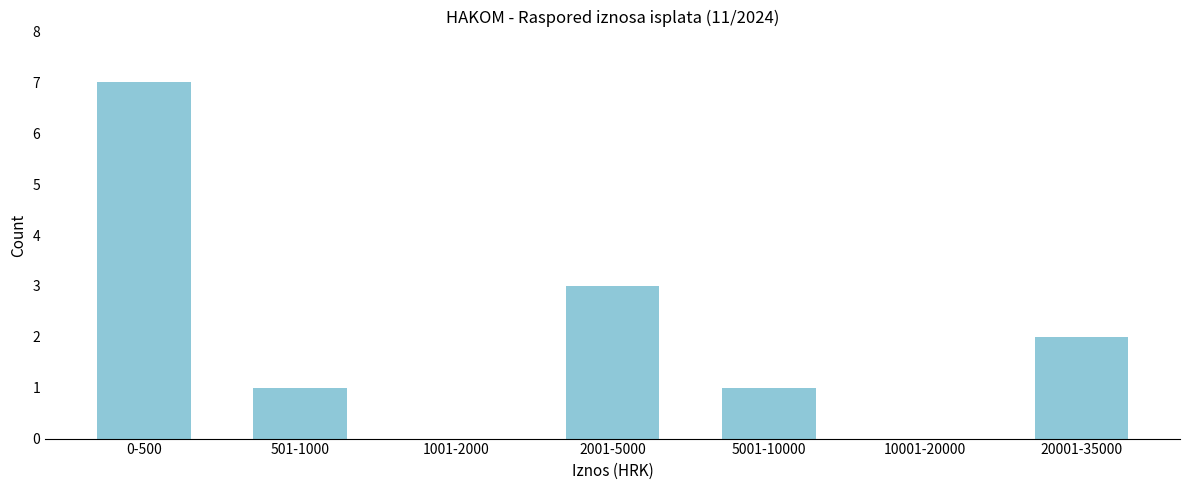

Reading left to right, what are all the values shown in this chart?

0-500=7	501-1000=1	1001-2000=0	2001-5000=3	5001-10000=1	10001-20000=0	20001-35000=2